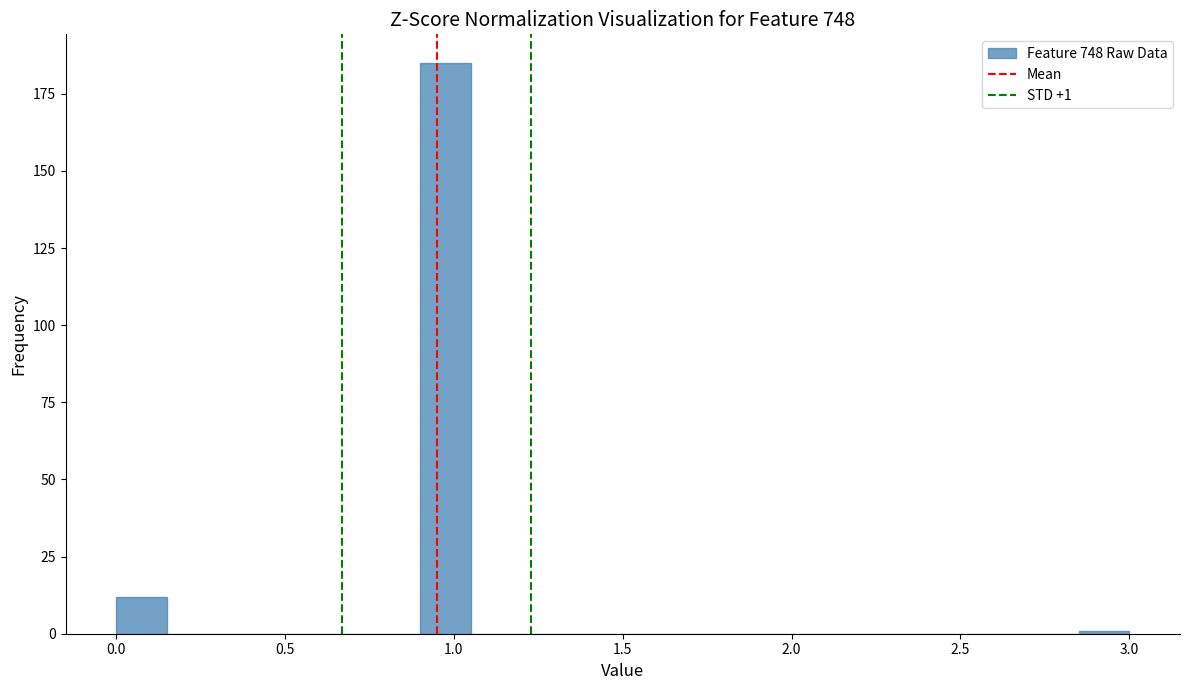

Read against the x-axis, roughly where is the centre of the tallest bar?

1.00